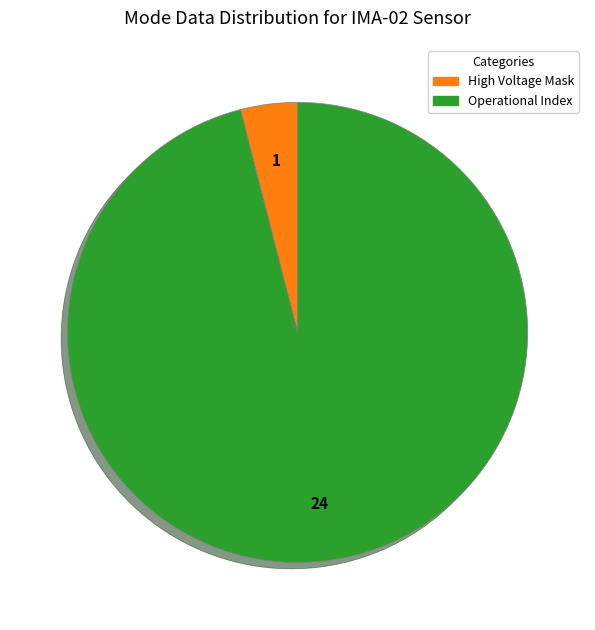

Does any single category account for the majority?

Yes